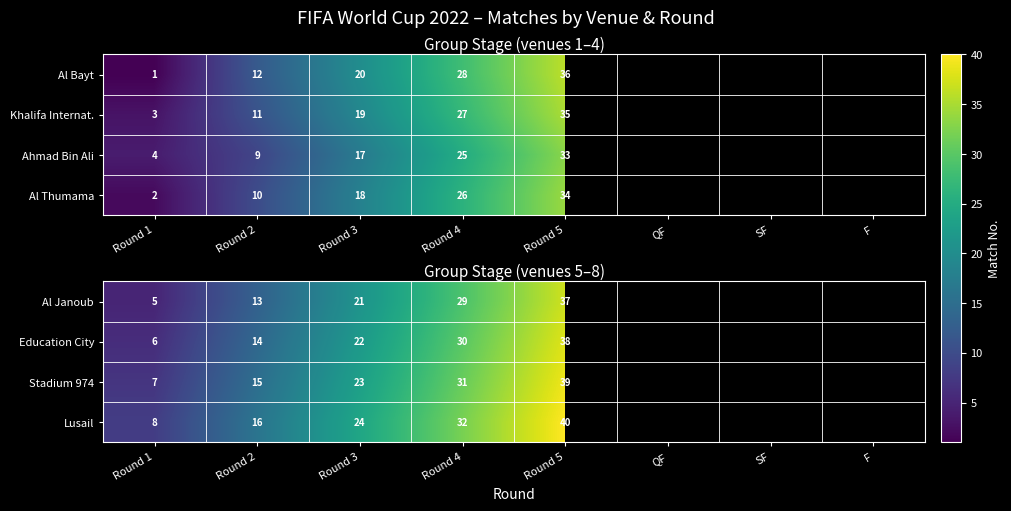

What is the greatest value displayed?

40.0